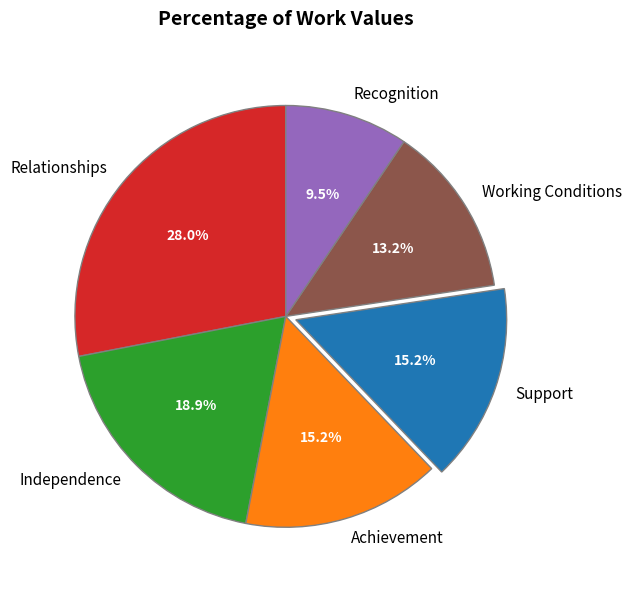

What portion of the pie excludes Relationships?

72.0%